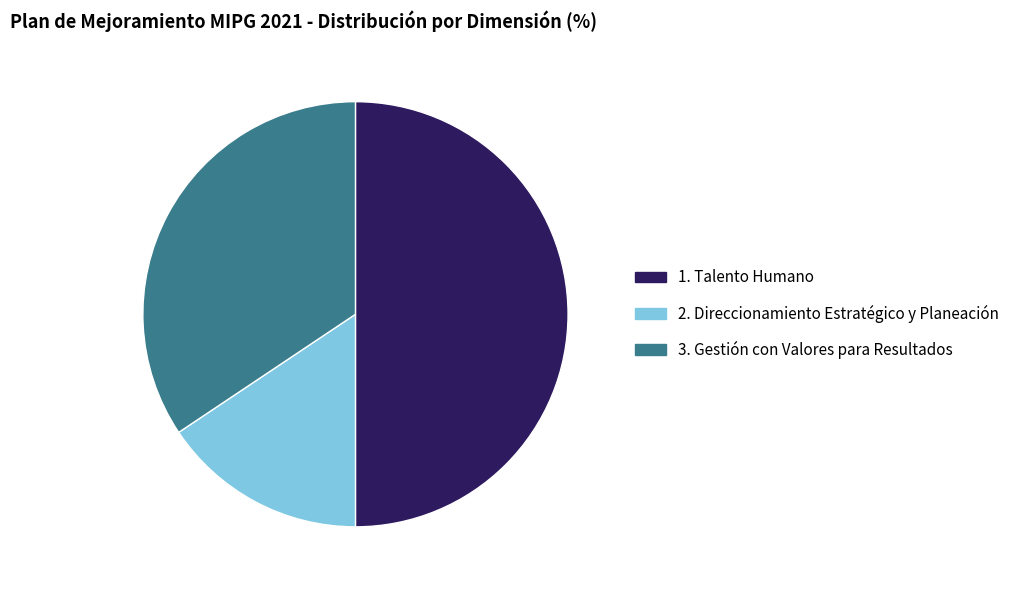

Is the sum of 3. Gestión con Valores para Resultados and 1. Talento Humano greater than half?

Yes